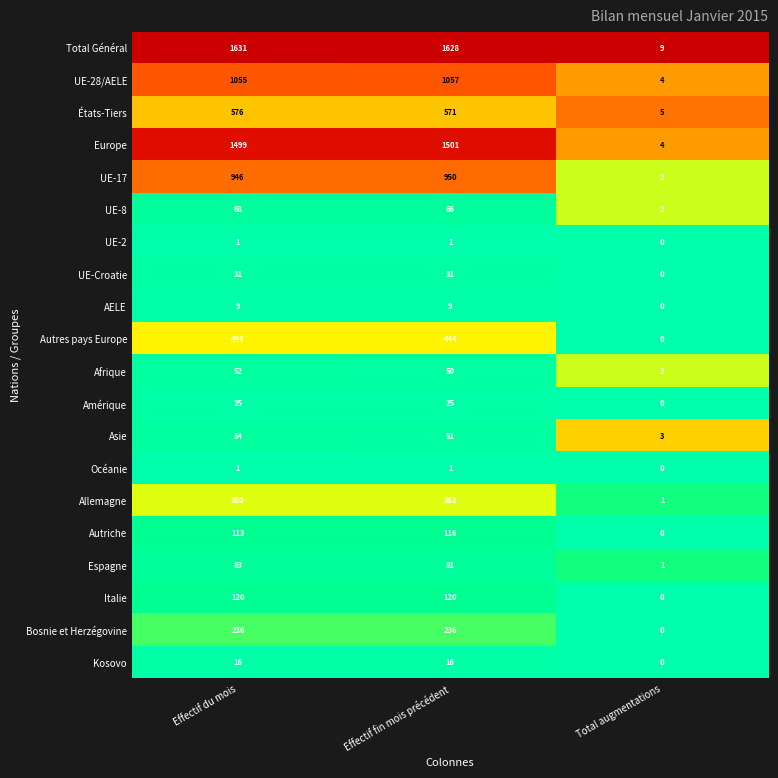

At which label is UE-17 closest to 476?

Effectif du mois